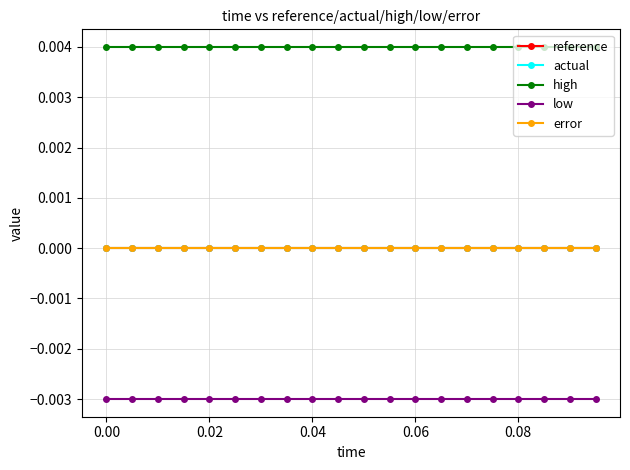

Is this an area chart (filled region under the line)?

No